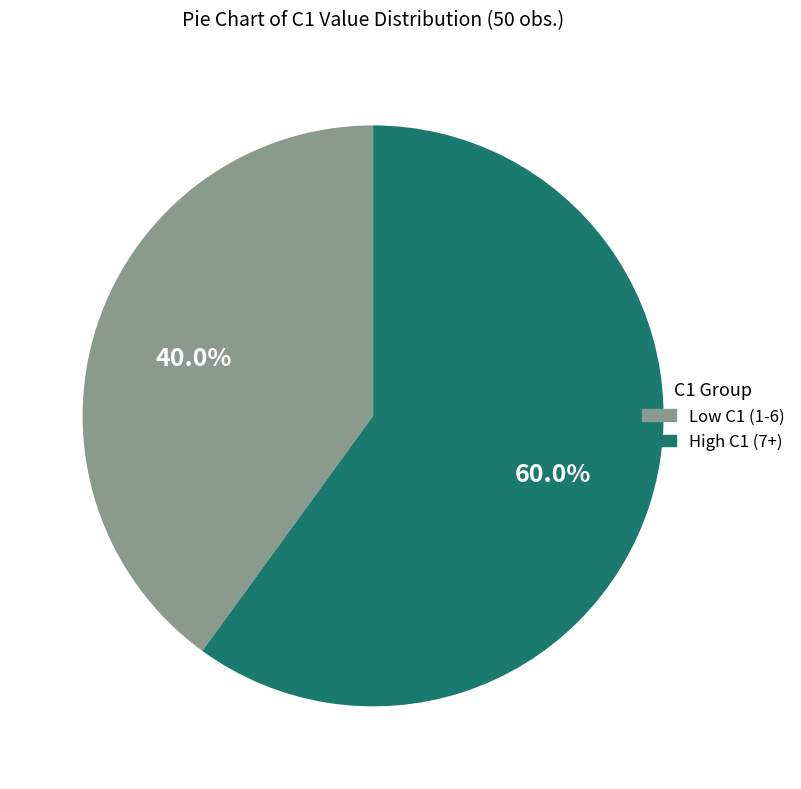

Rank the categories by value from lowest to highest.

Low C1 (1-6), High C1 (7+)